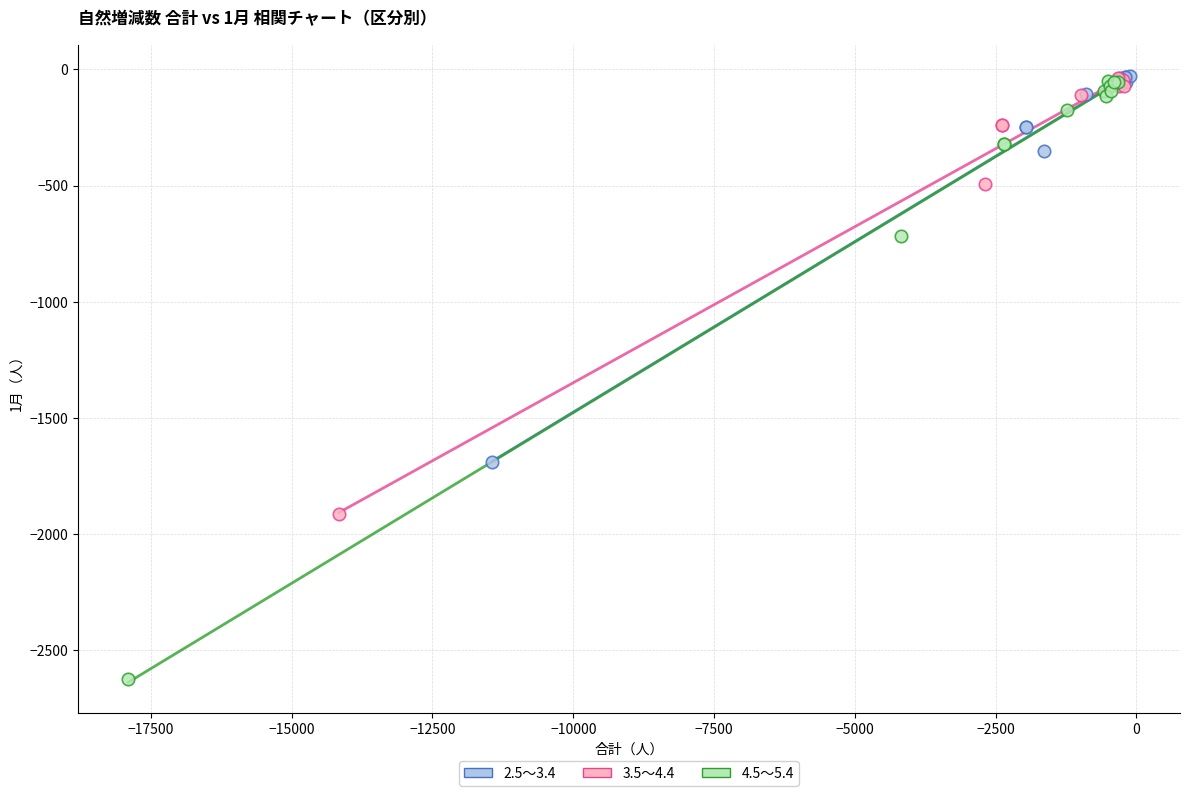

Which series contains the lowest Y value?

4.5～5.4